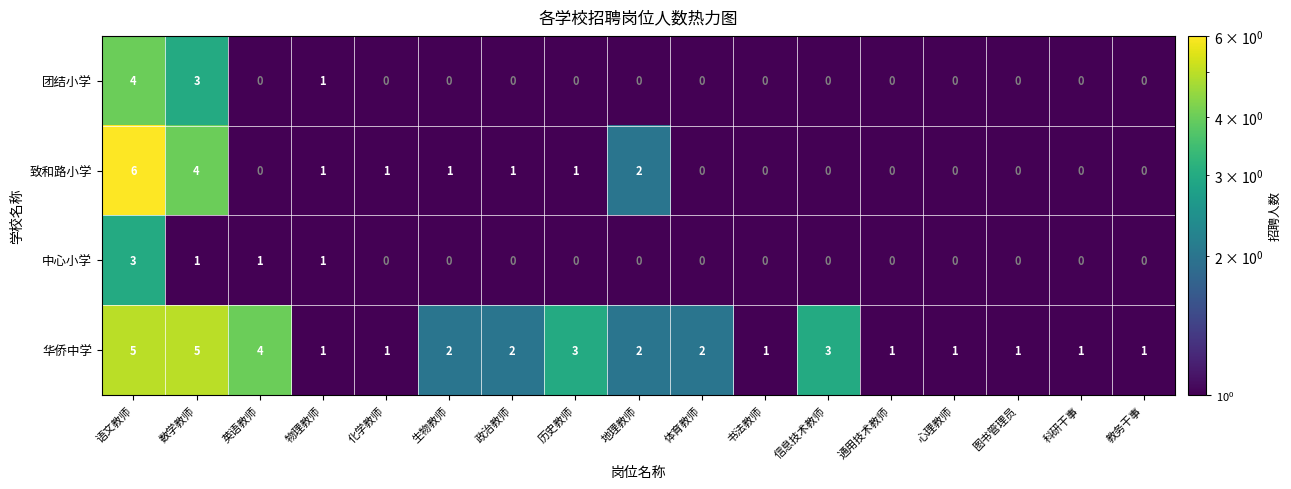

Which category has the highest value across all series?

语文教师